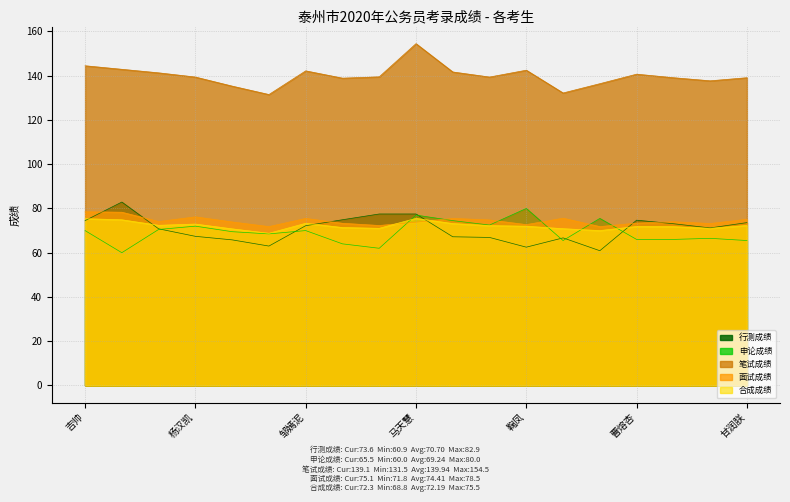

How many values in the 行测成绩 series are below 71?

9